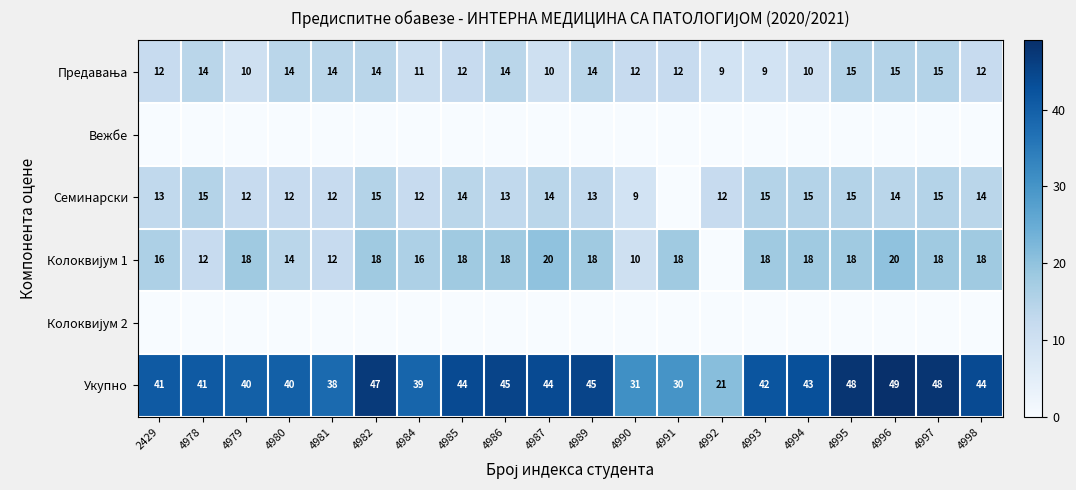

The Семинарски series shows 4 at 4993. True or false?

False